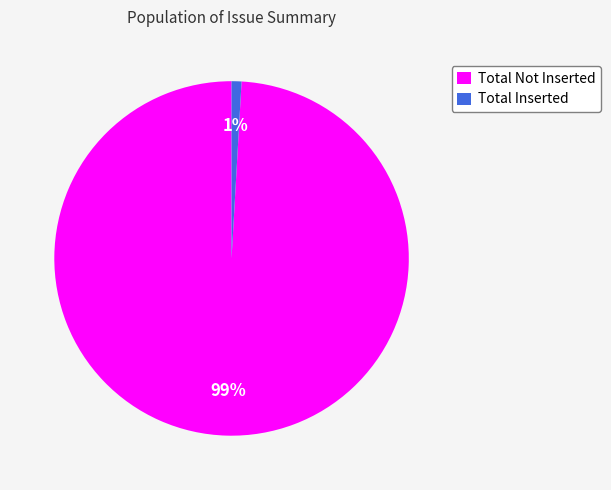

How many segments does this pie chart have?

2